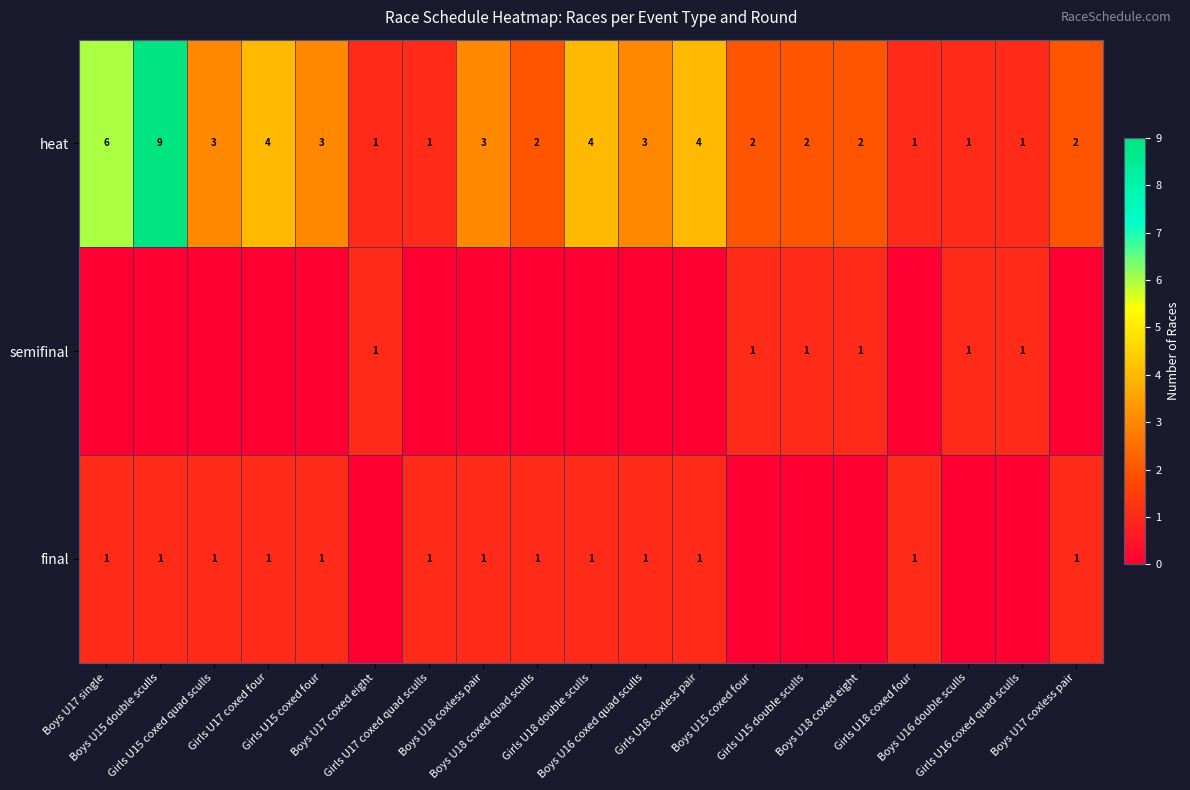

Is it true that final equals 1 at Boys U16 coxed quad sculls?

True